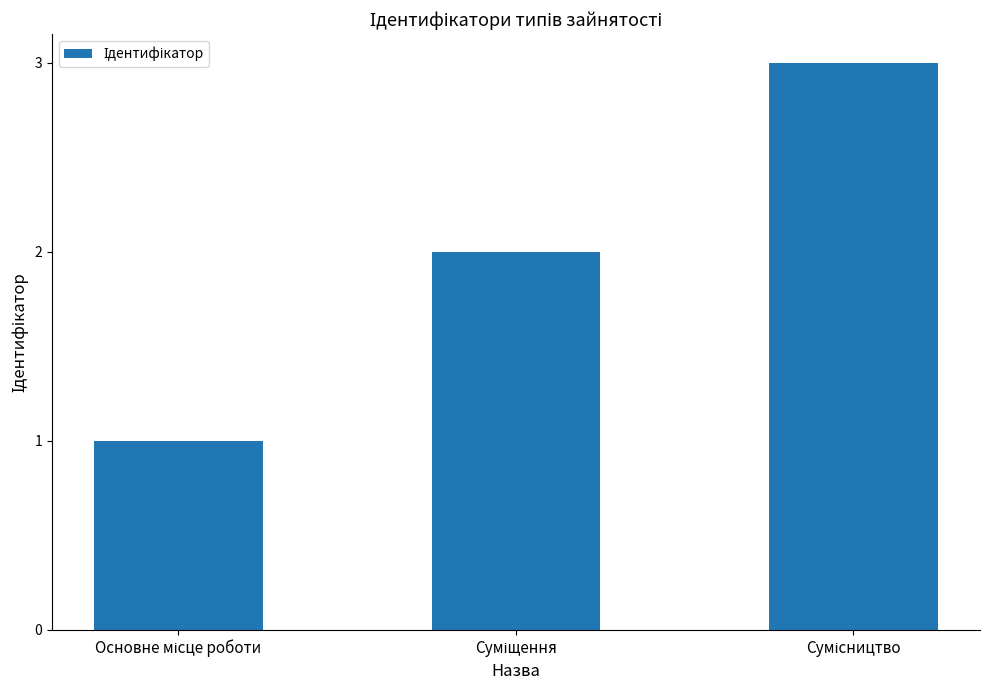

What is the sum of all values?

6